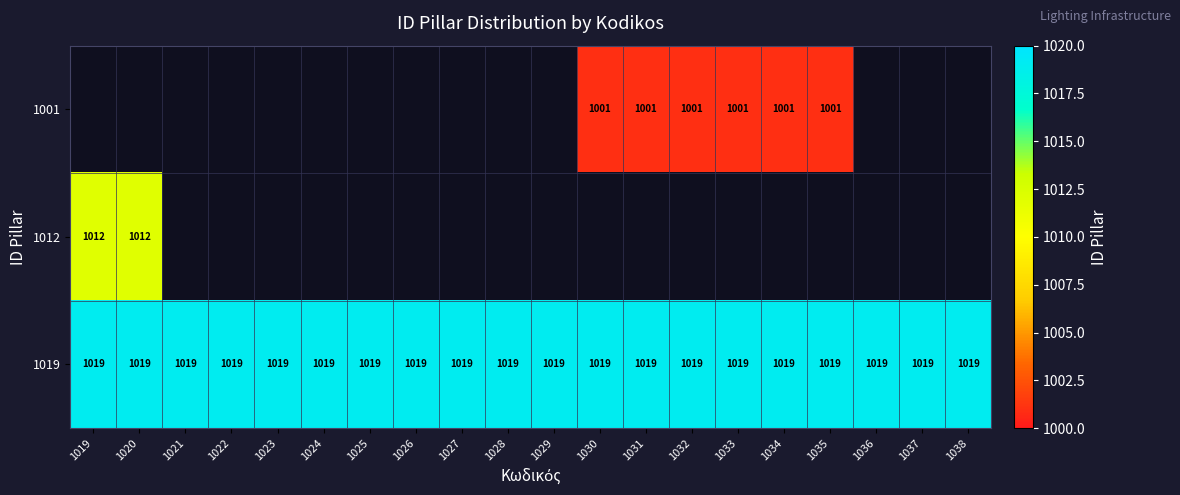

Count the number of data series in this chart.

3